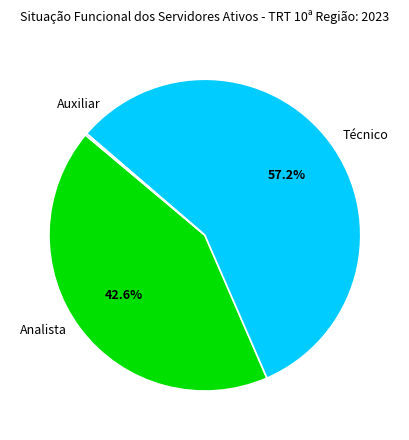

What is the largest slice in the pie chart?

Técnico